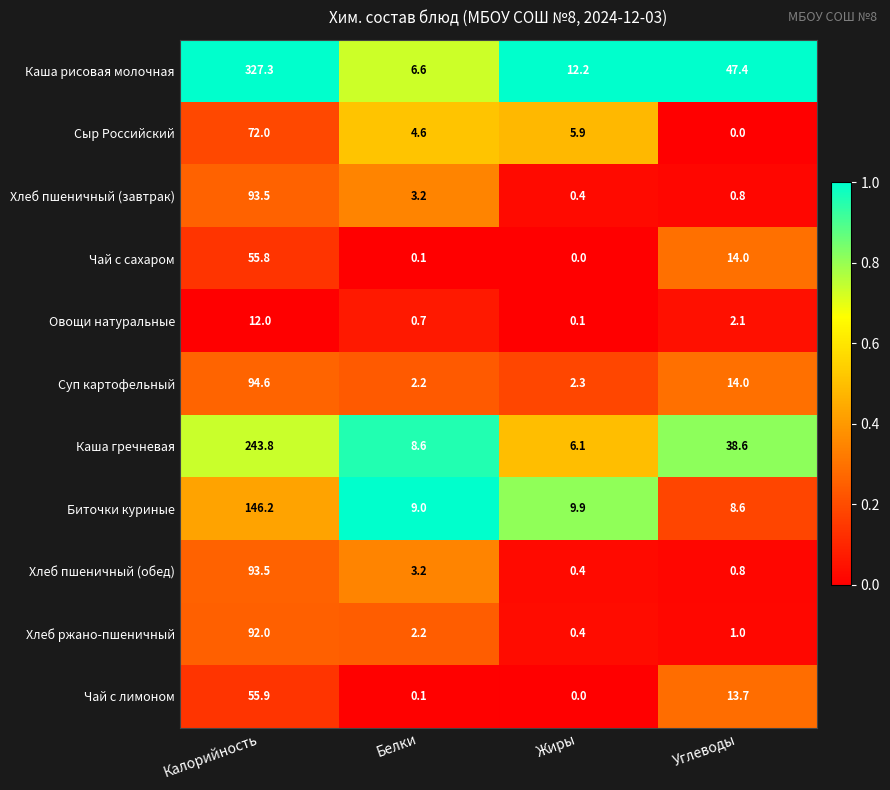

How many data points does each series have?

4